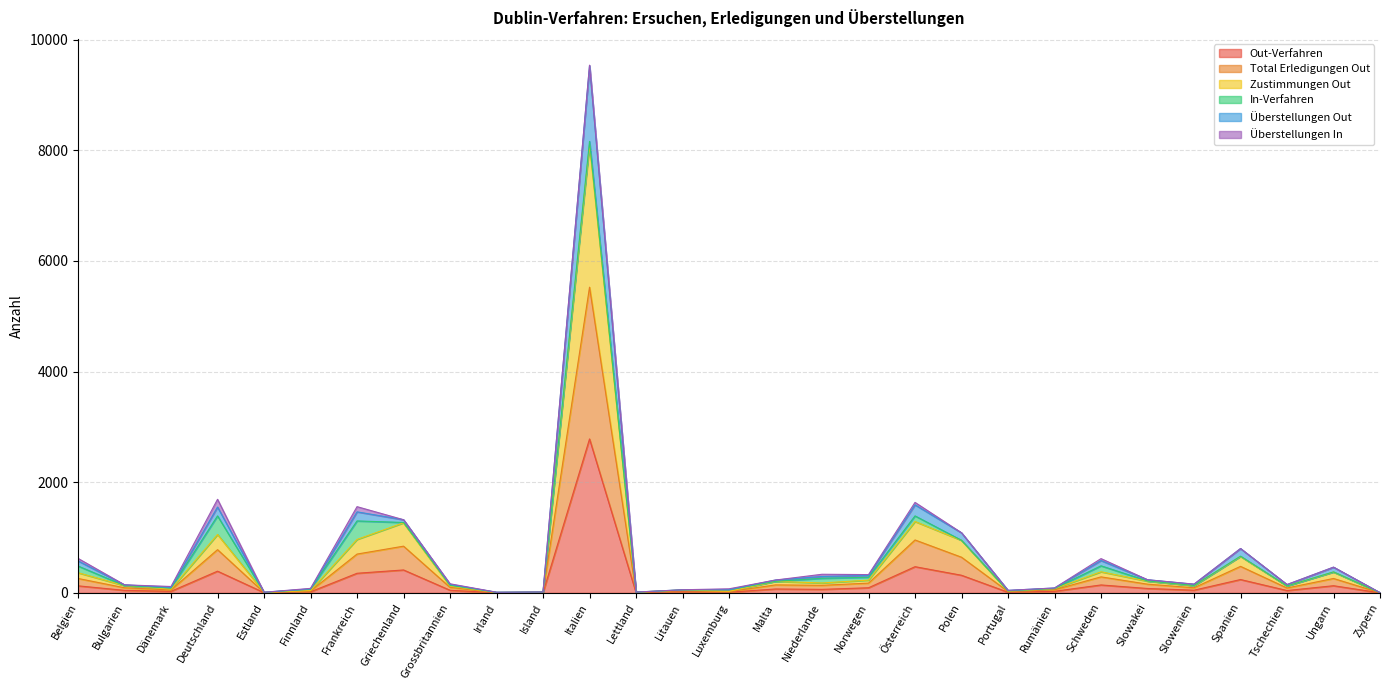

At how many categories does at least one series exceed 18?

24